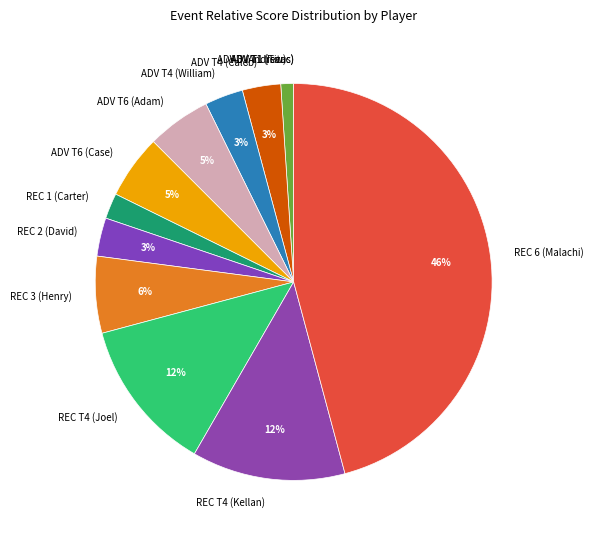

To the nearest percent, what is the average slice percentage?

8%